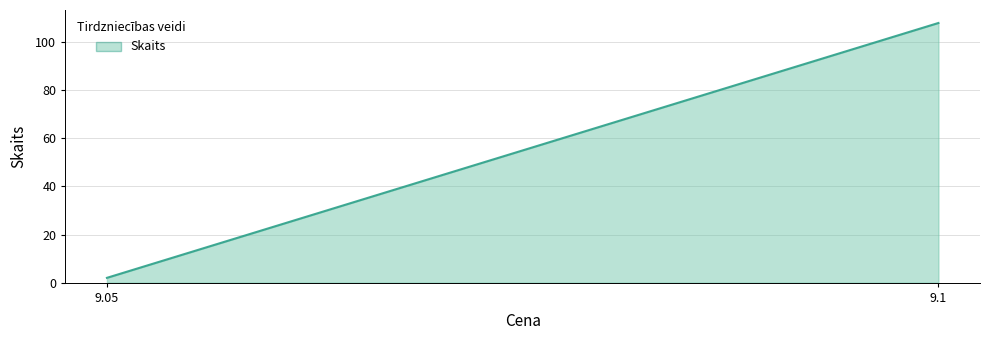

Reading right to left, what are all the values shown in this chart?

9.1=108	9.05=2